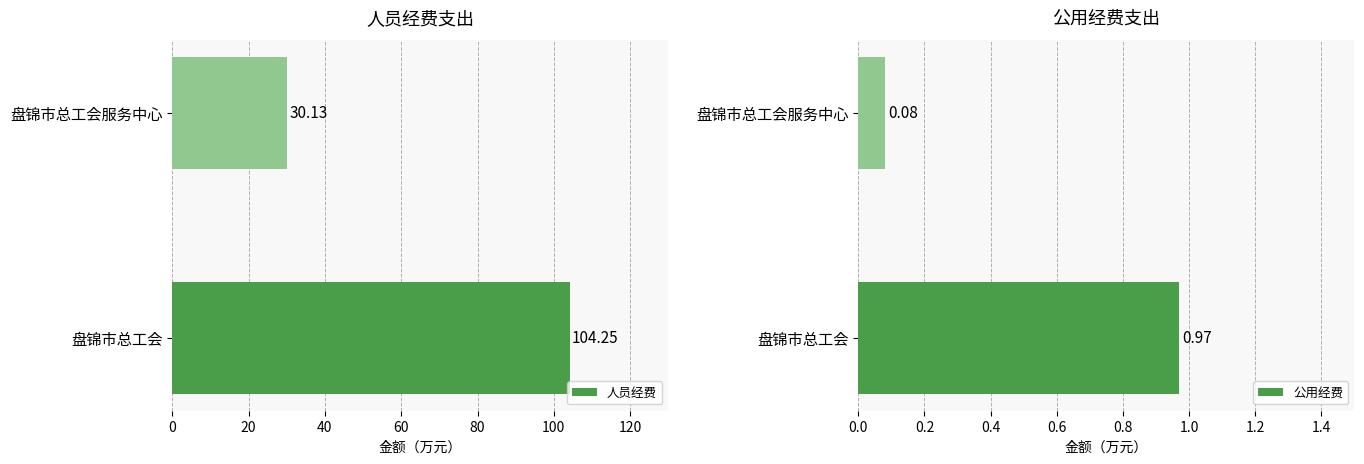

List the series in order of their peak value, highest first.

人员经费, 公用经费